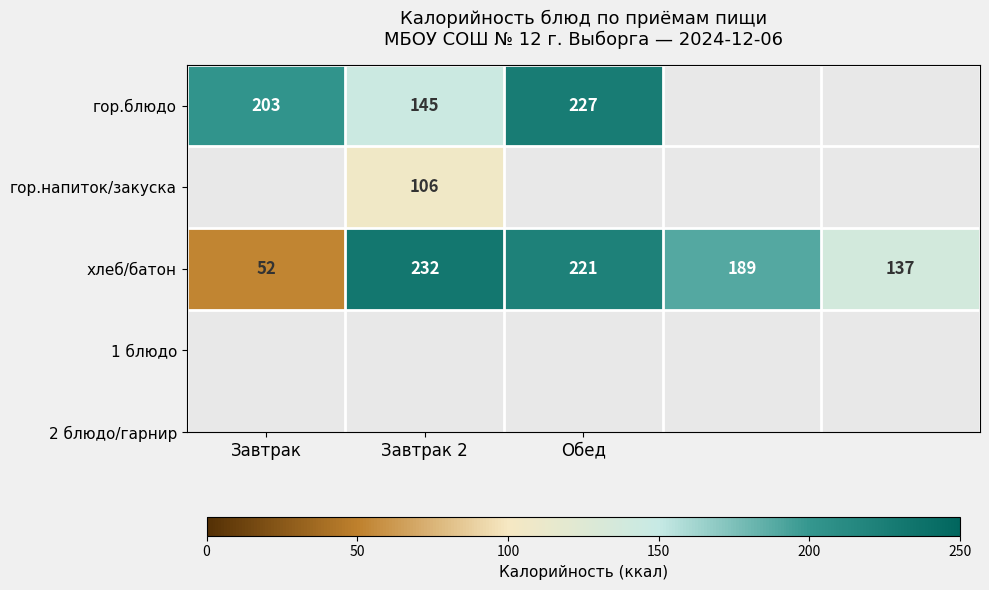

What is the sum of the гор.блюдо values at Завтрак and Обед?

430